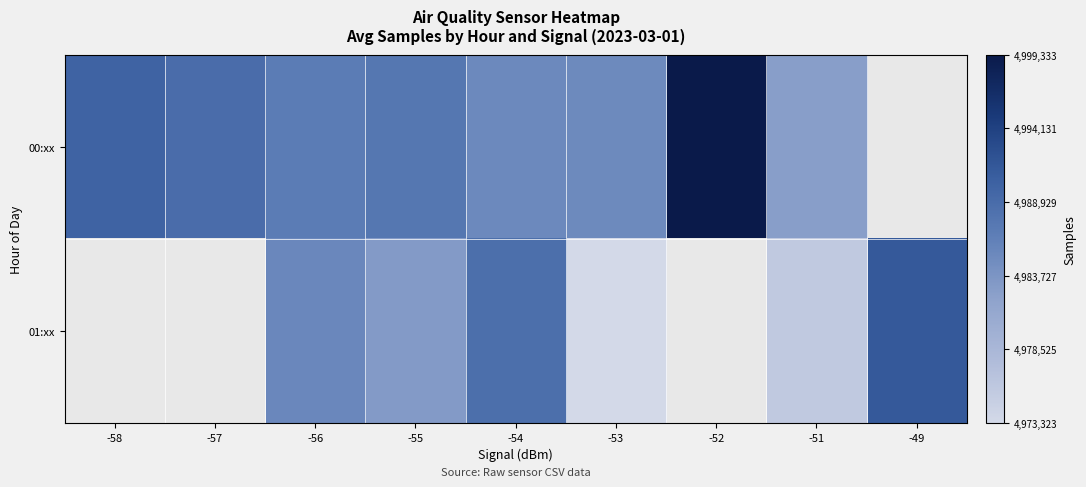

How many values in the 01:xx series are below 4975559?

1